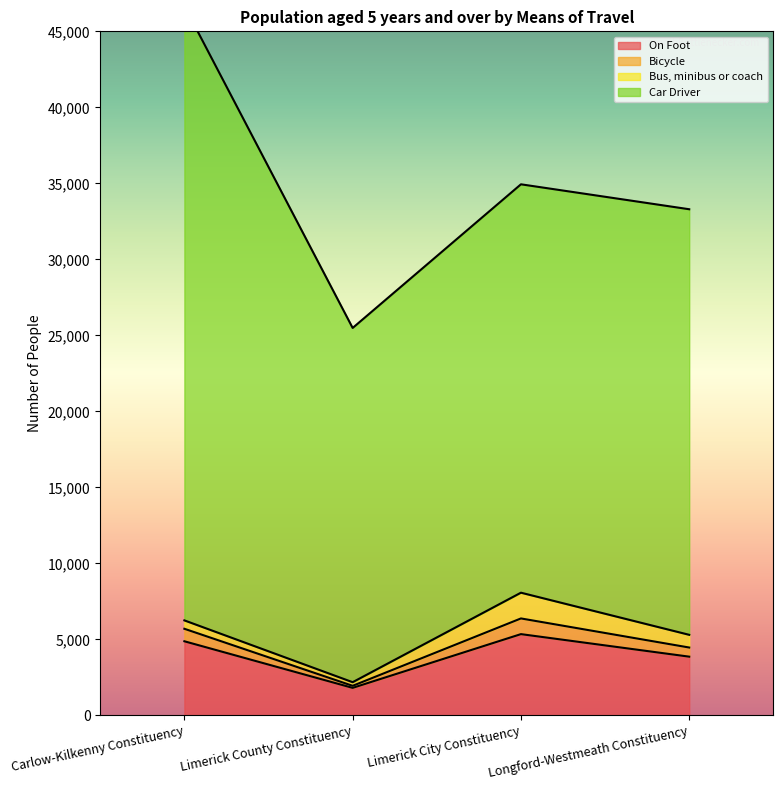

True or false: Bicycle and On Foot intersect in this chart.

False